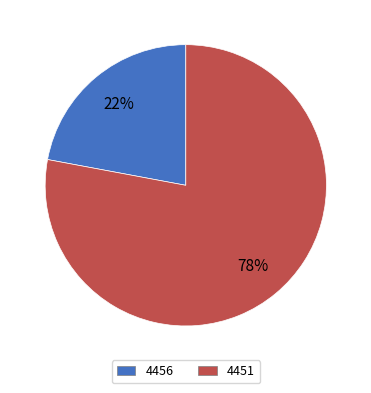

How many segments does this pie chart have?

2